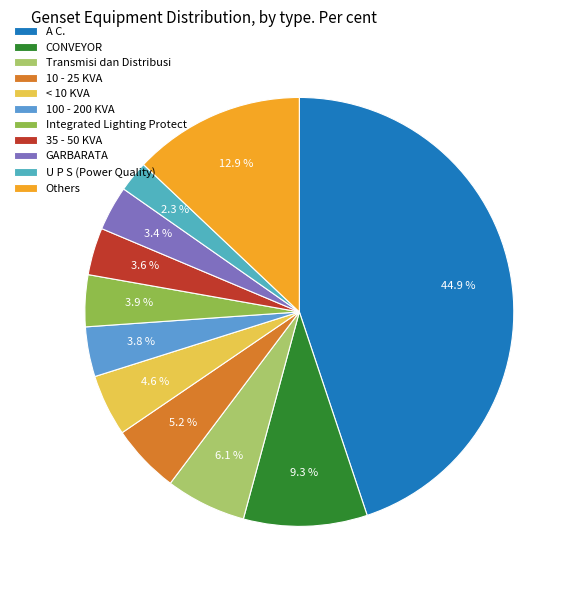

How many segments does this pie chart have?

11